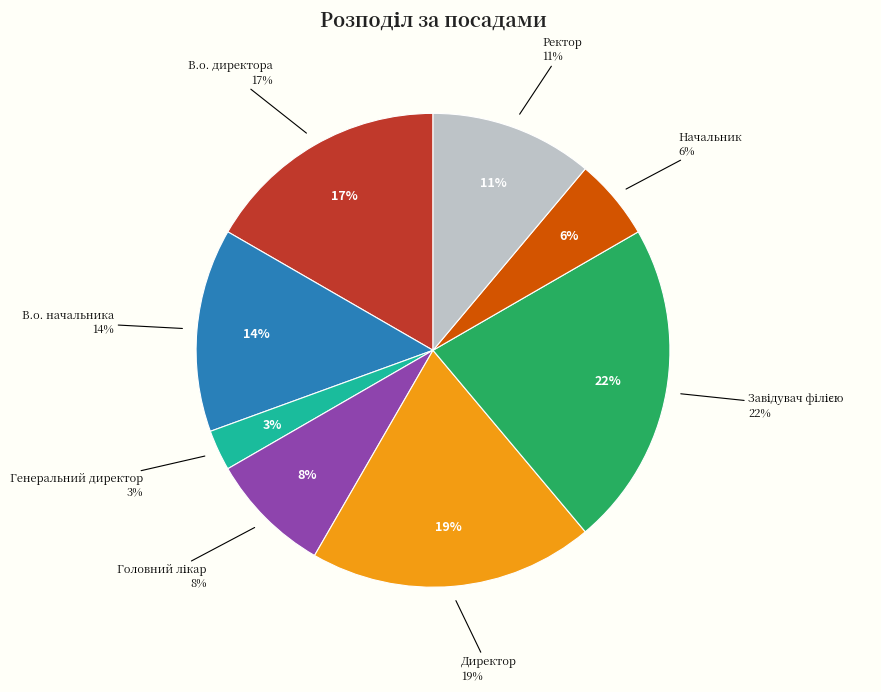

To the nearest percent, what is the average slice percentage?

12%